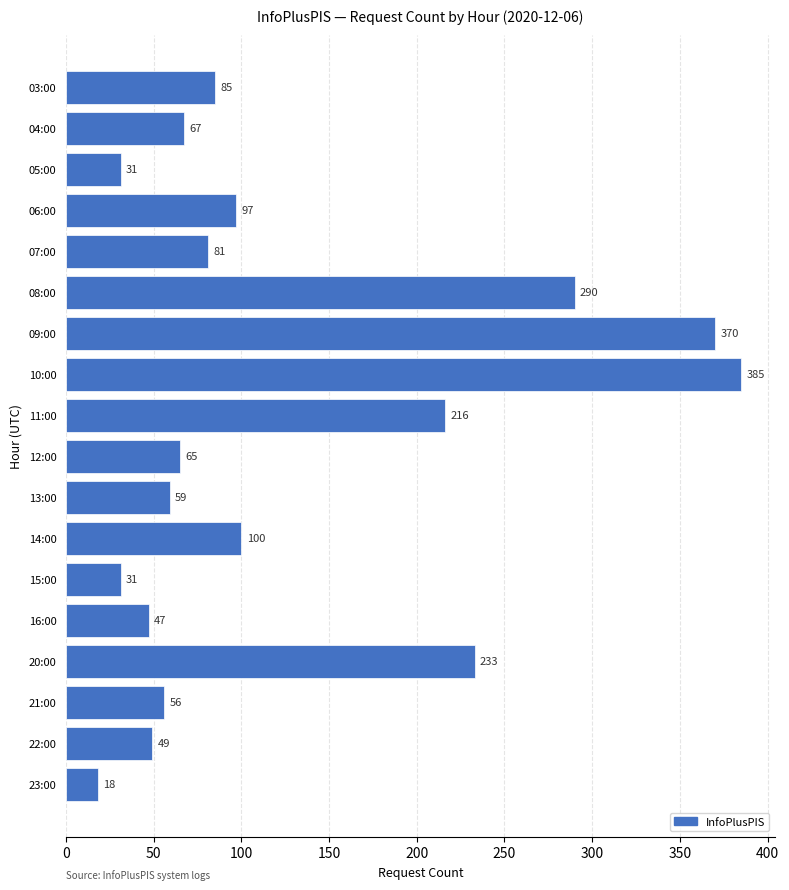

Which category has the highest value across all series?

10:00